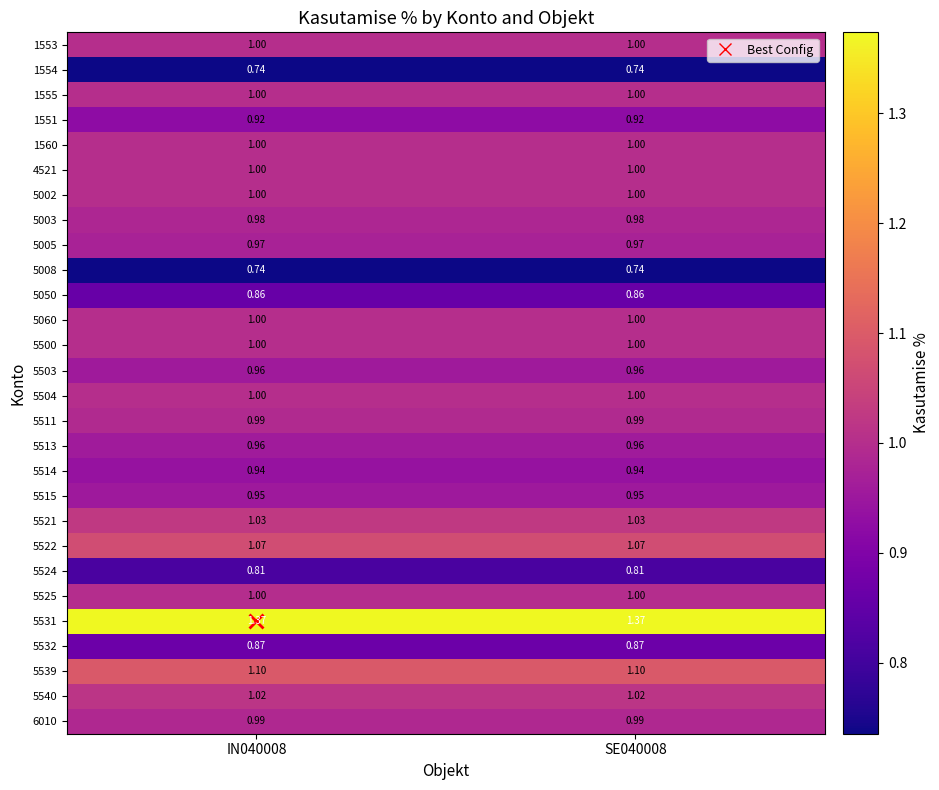

Is the value of 5514 at IN040008 greater than the value of 5513 at SE040008?

No